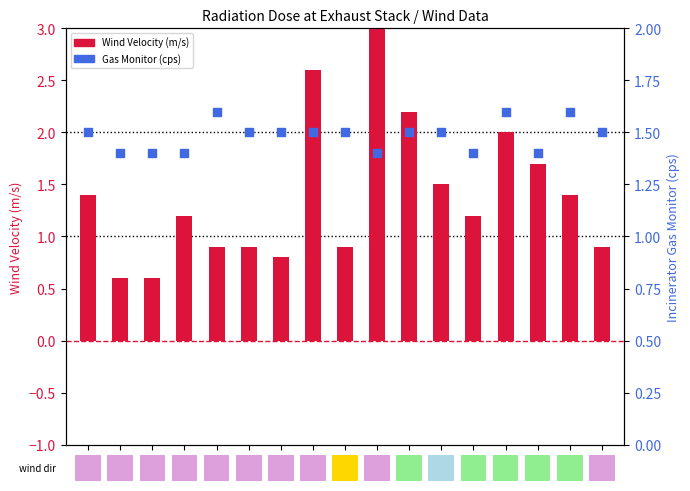

Which series reaches the minimum Y coordinate?

Wind Velocity (m/s)